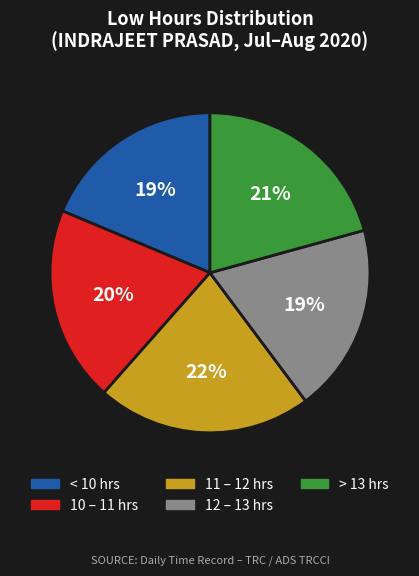

To the nearest percent, what is the difference between the 10 – 11 hrs and 11 – 12 hrs slice percentages?

2%